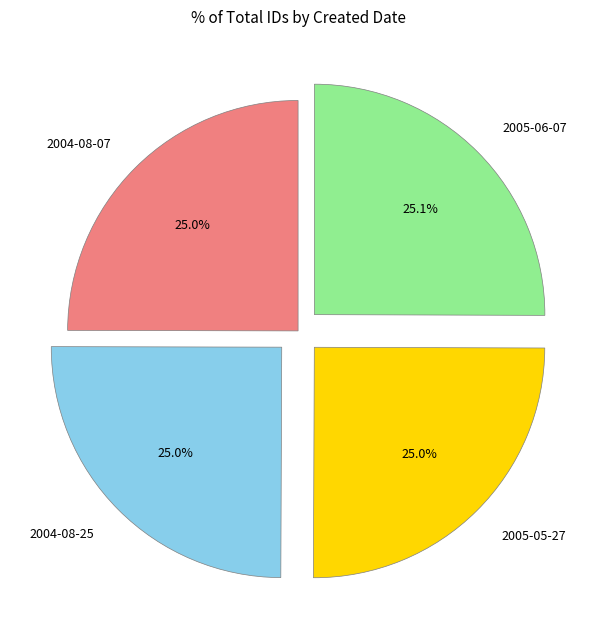

To the nearest percent, what percentage of the pie is 2004-08-25?

25%